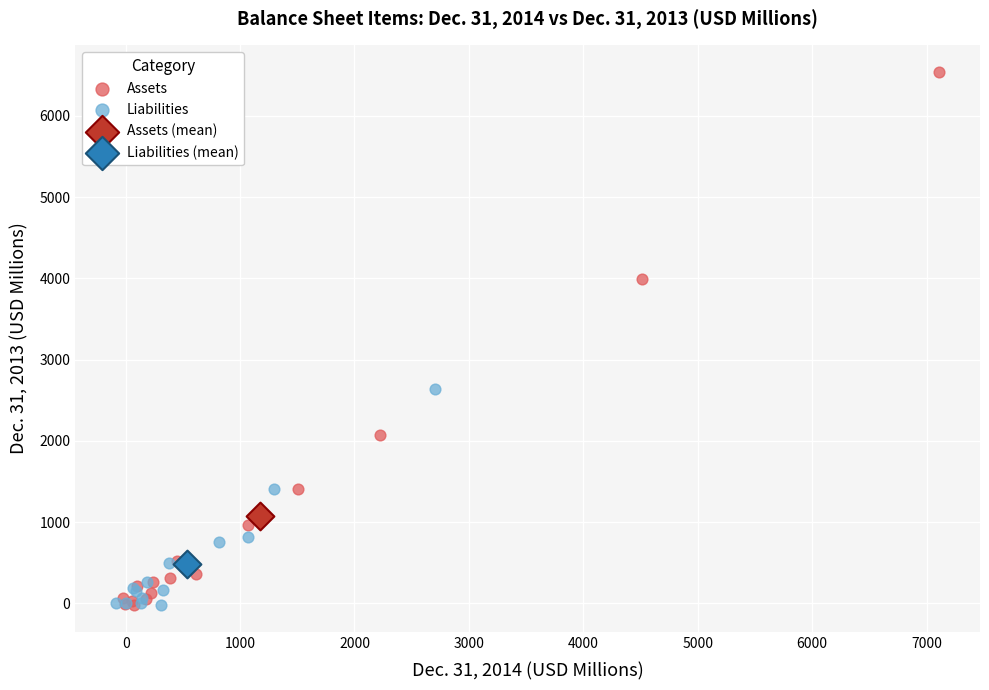

Which series reaches the maximum Y coordinate?

Assets